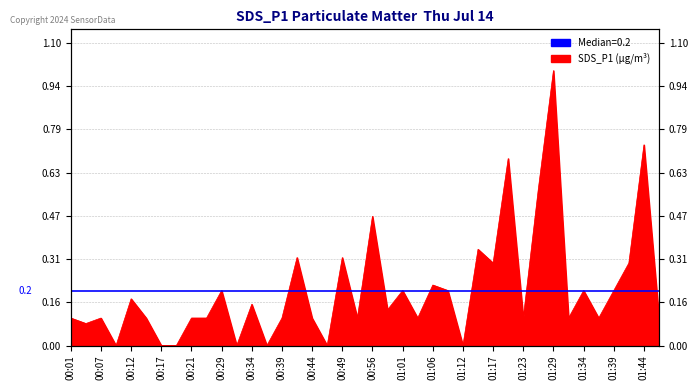

What is the average value?

0.2